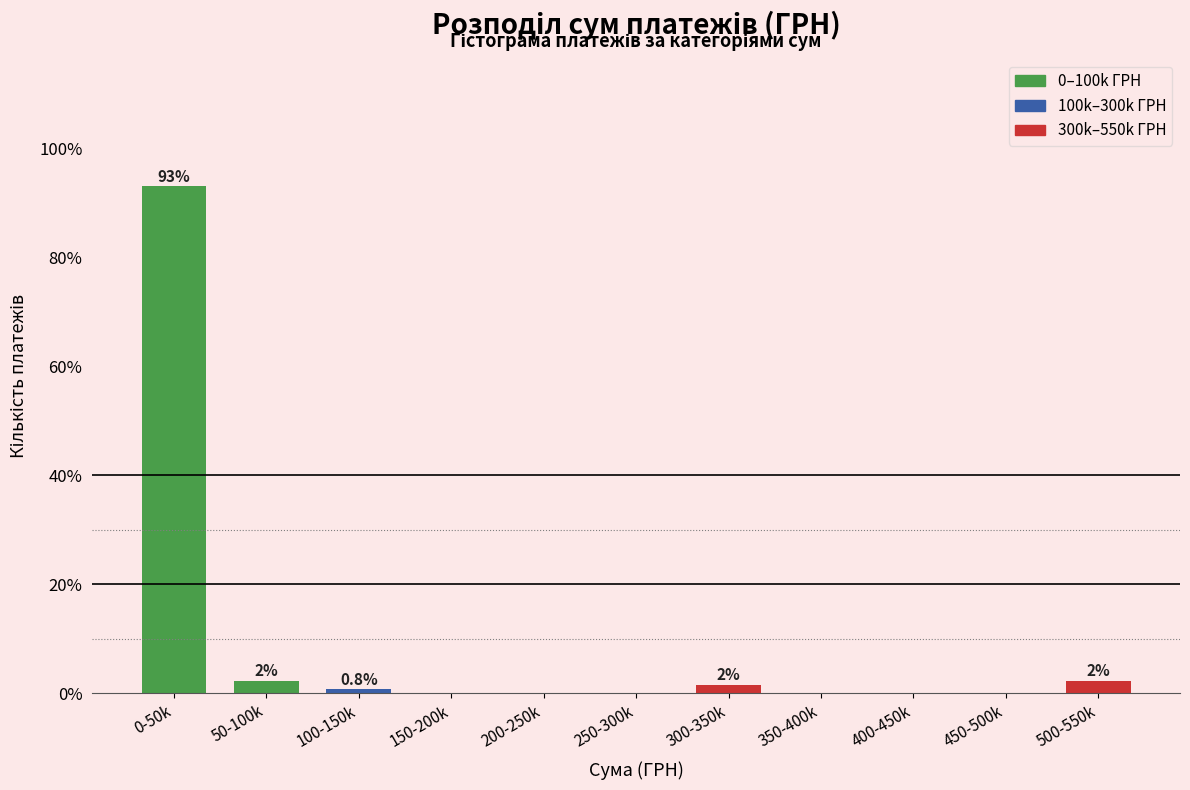

Reading left to right, what are all the values shown in this chart?

0-50k=93.0	50-100k=2.3	100-150k=0.8	150-200k=0.0	200-250k=0.0	250-300k=0.0	300-350k=1.6	350-400k=0.0	400-450k=0.0	450-500k=0.0	500-550k=2.3